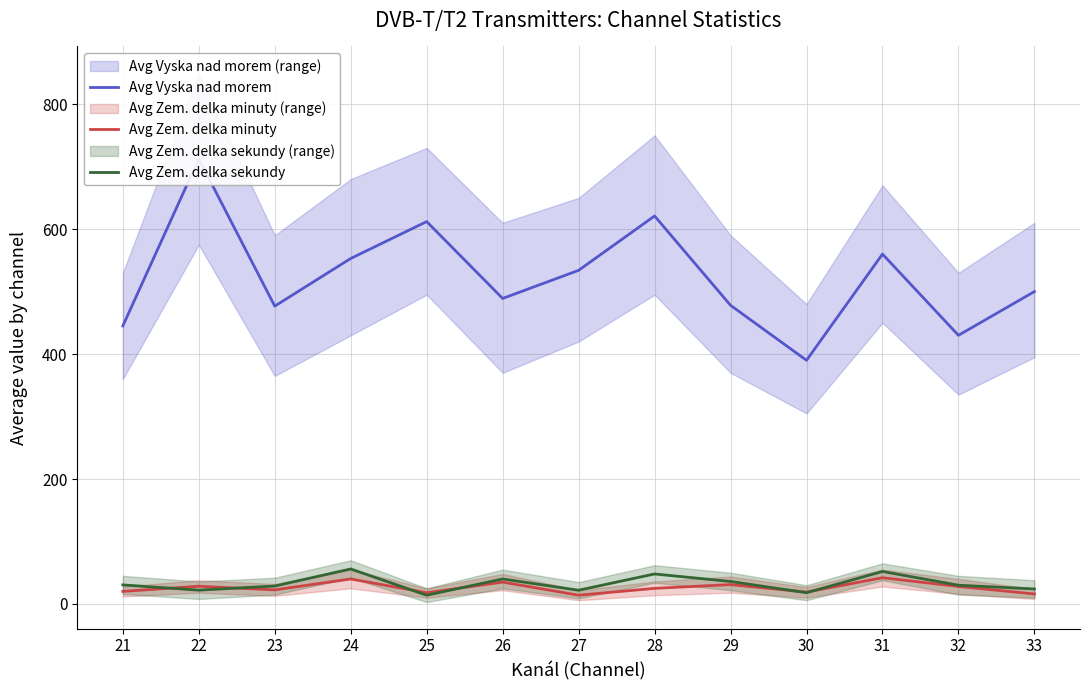

In Avg Zem. delka sekundy, how many points are higher than both neighbors (excluding endpoints)?

4